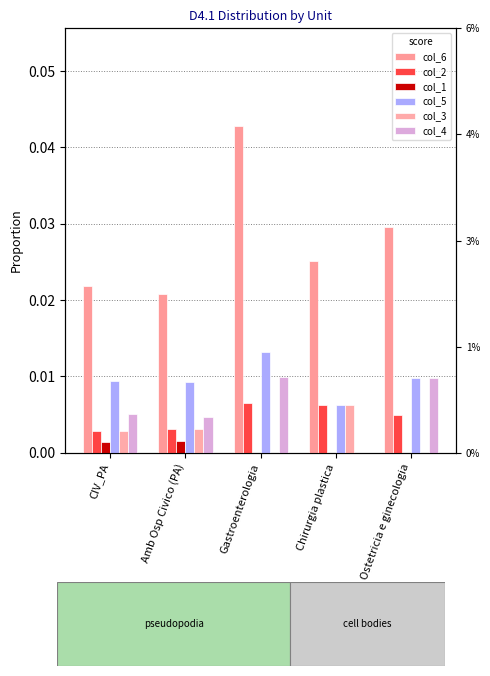

What is the label of the 3rd bar from the right?

Gastroenterologia